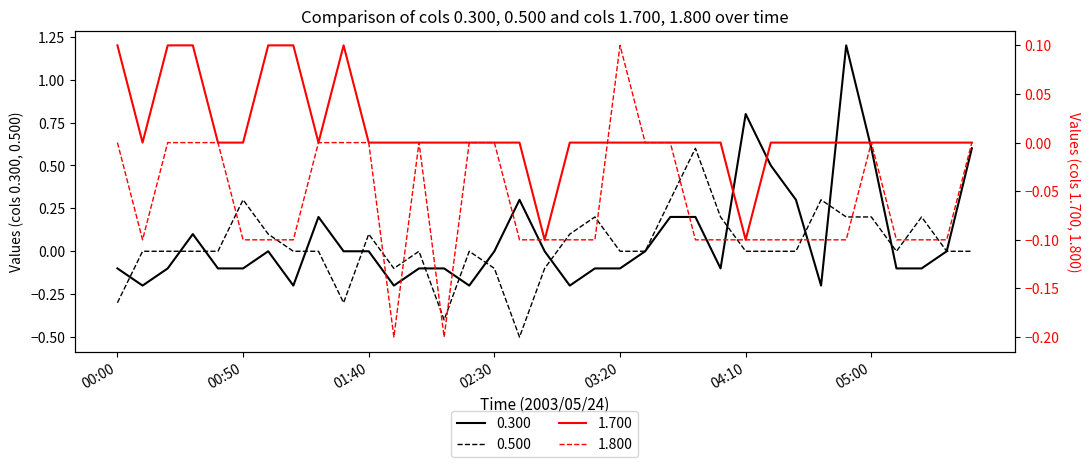

Is the value of 1.800 at 02:20 greater than the value of 1.700 at 05:20?

No